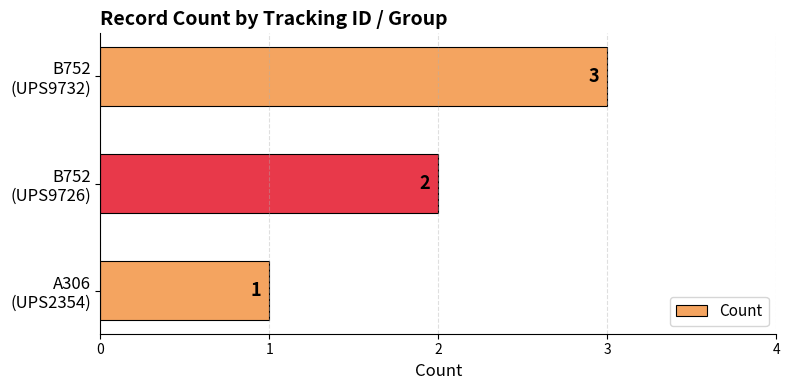

Does the chart contain any negative values?

No